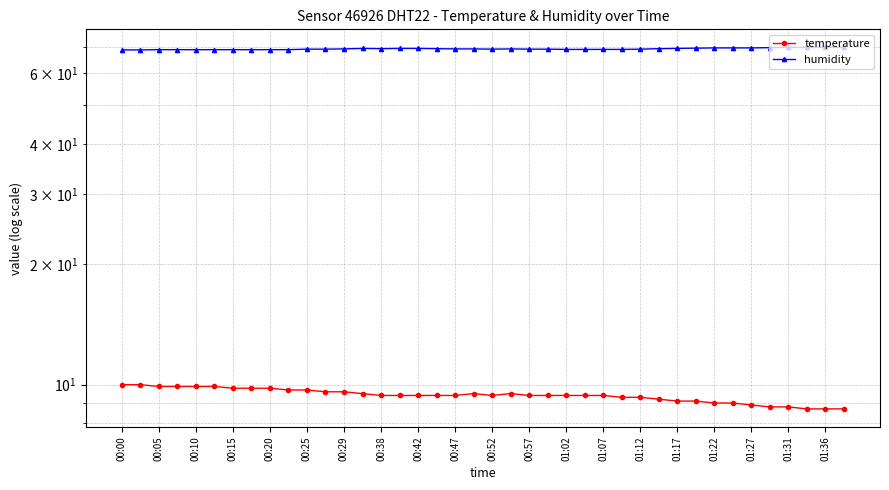

Which has a higher value, 00:15 or 01:07?

00:15